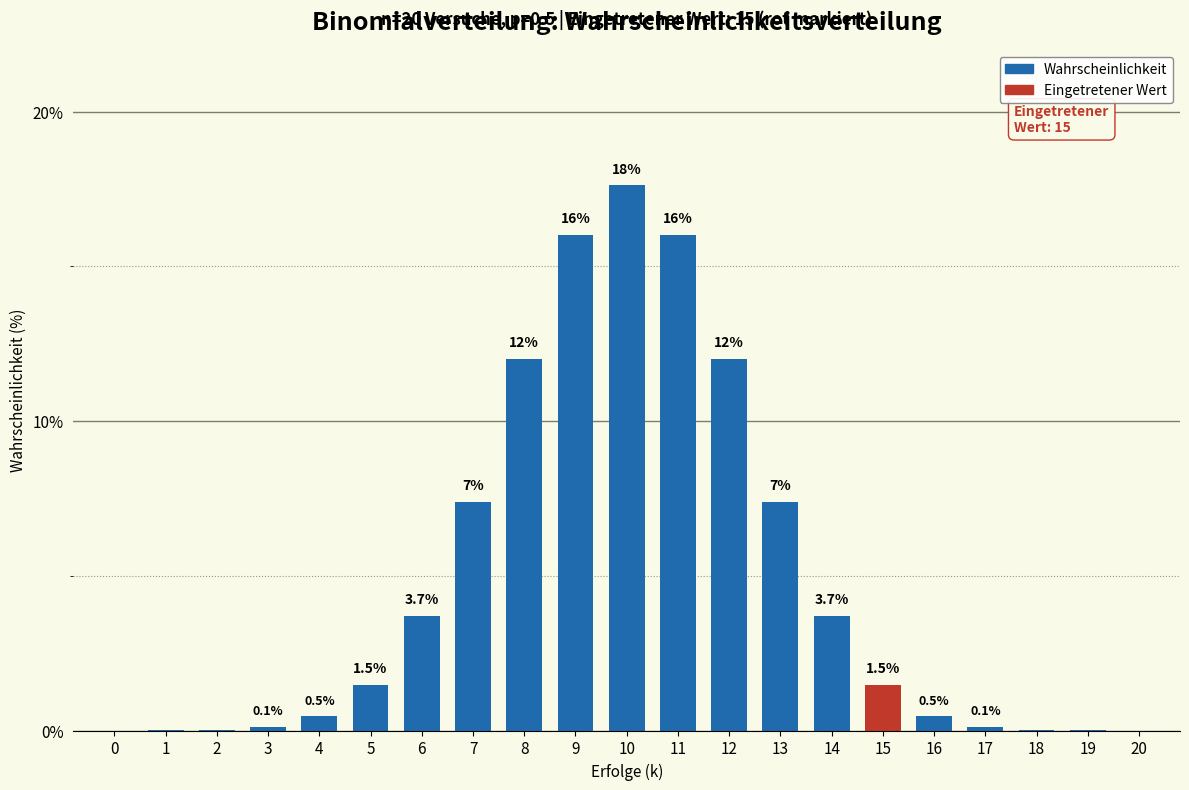

Where does the data first go above 1?

5